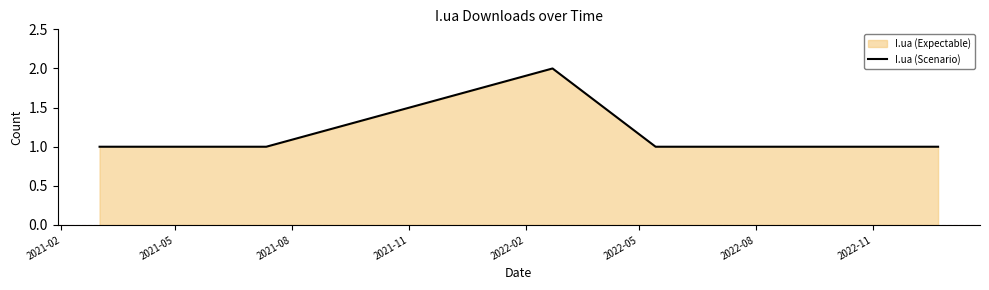

What is the minimum value shown in the chart?

1